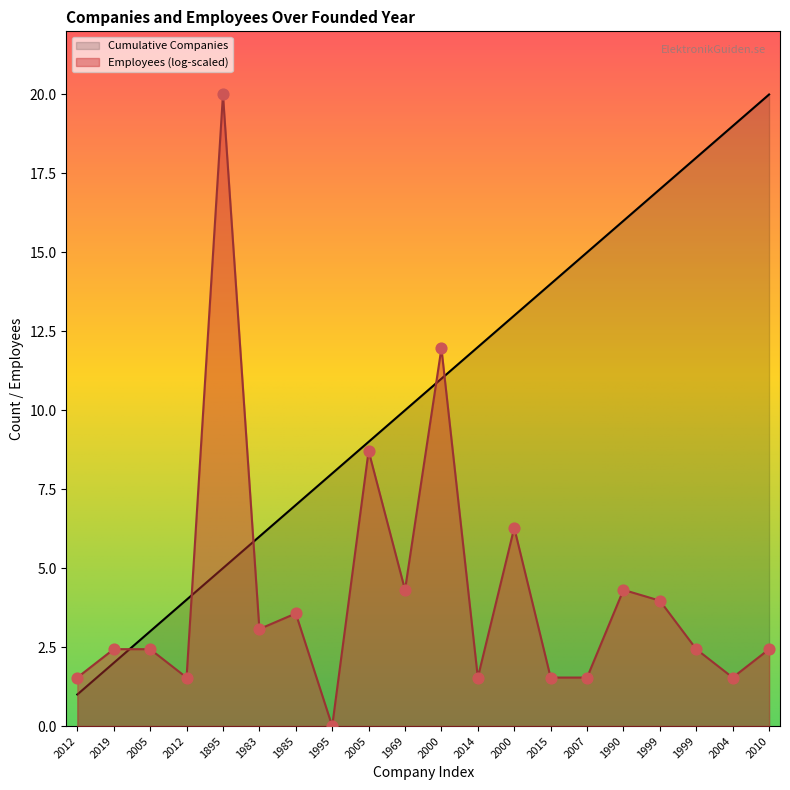

Between 1895 and 2000, which is larger?

2000